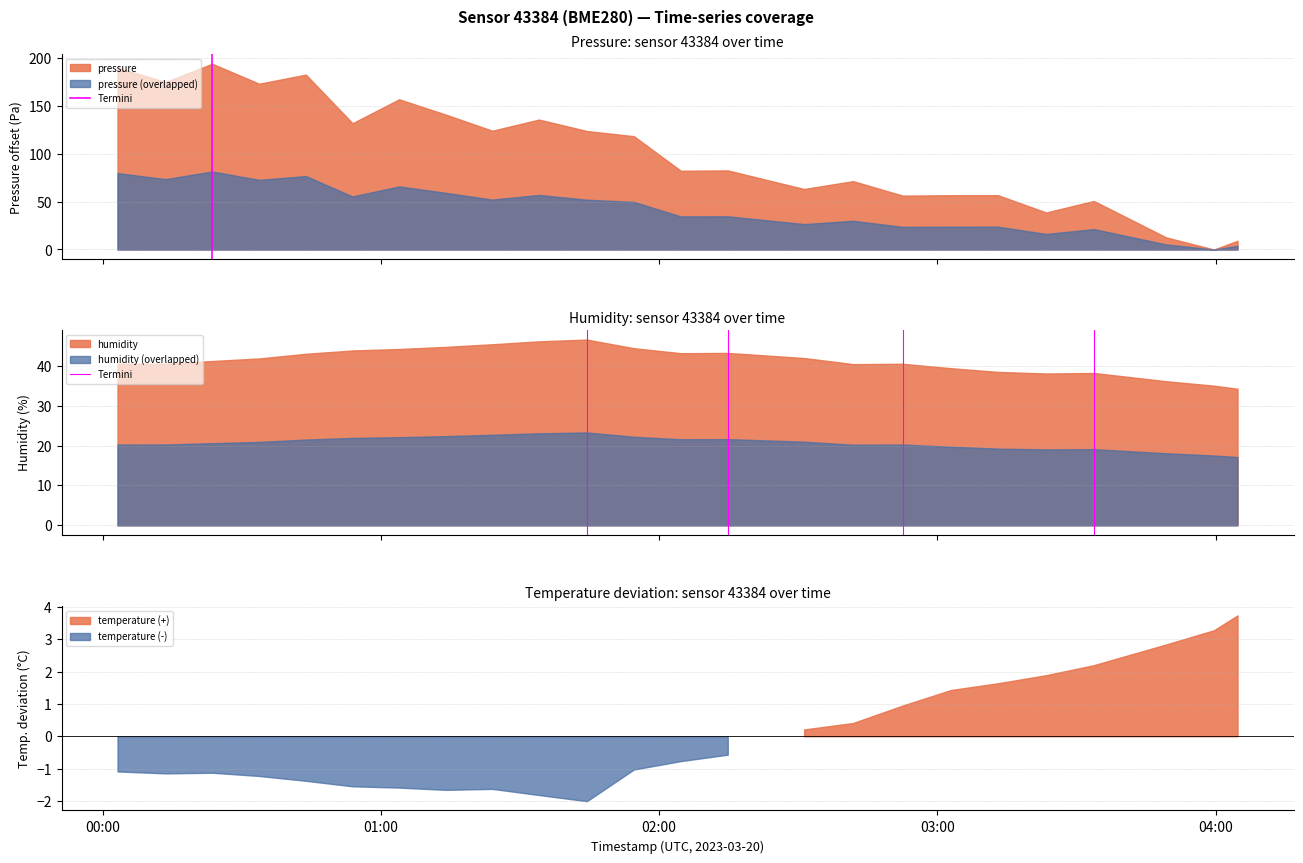

What is the difference between the values at 00:00 and 01:00?

1